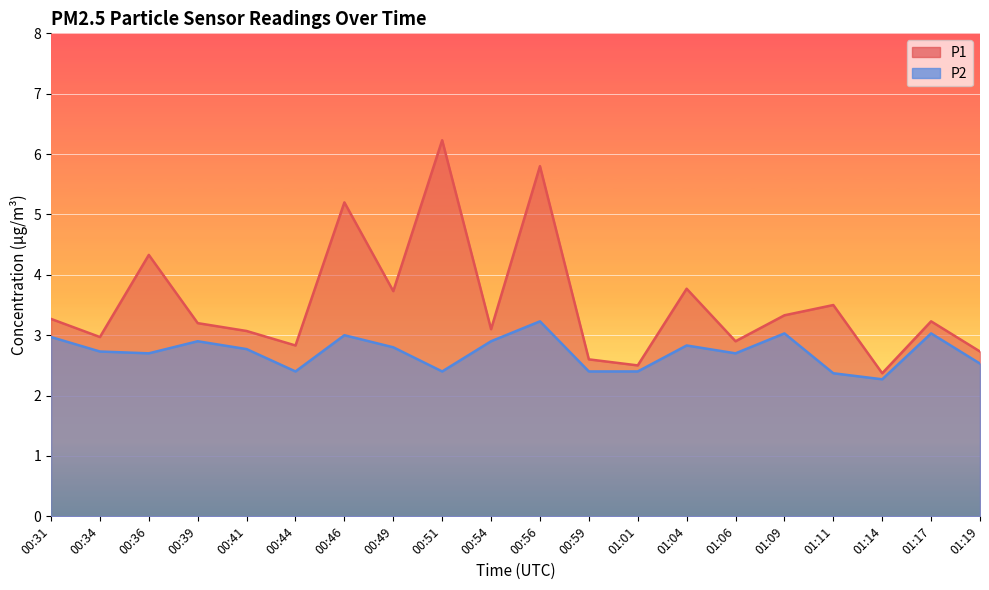

The value of P2 at 01:01 is 0.7. True or false?

False